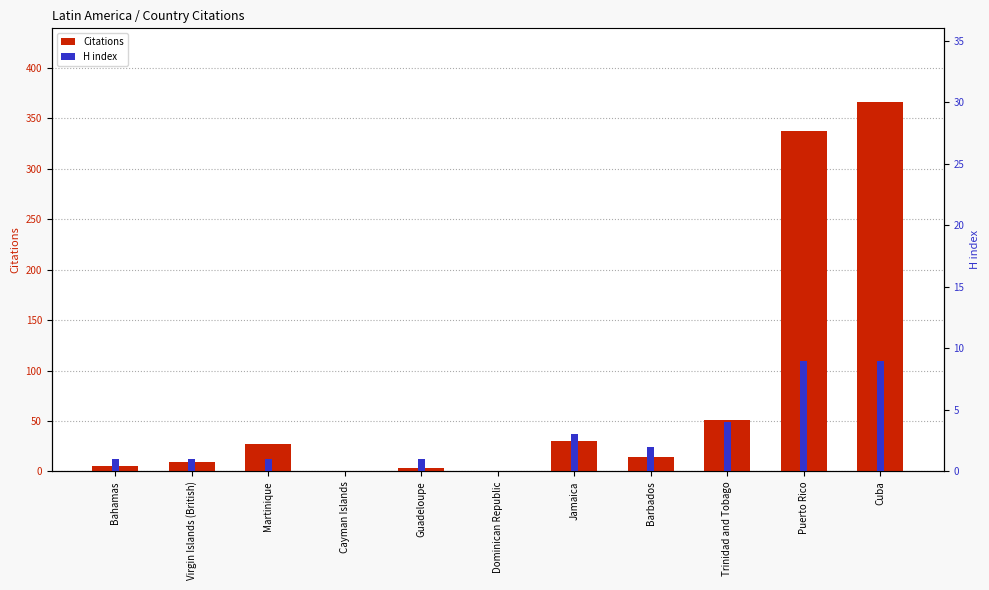

At which category is the sum across all series the highest?

Cuba